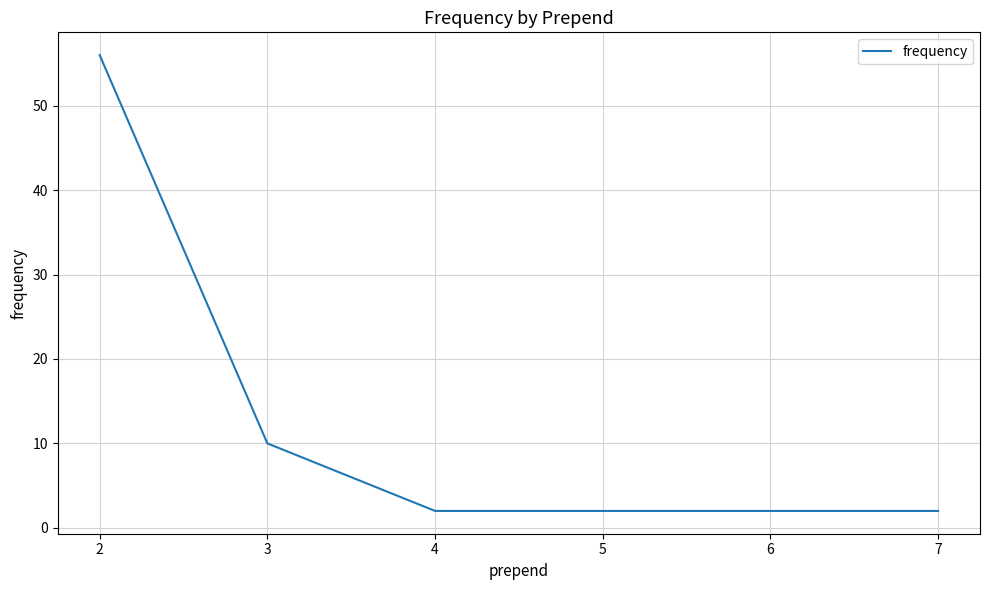

True or false: the data has more than 1 interior local peaks.

False